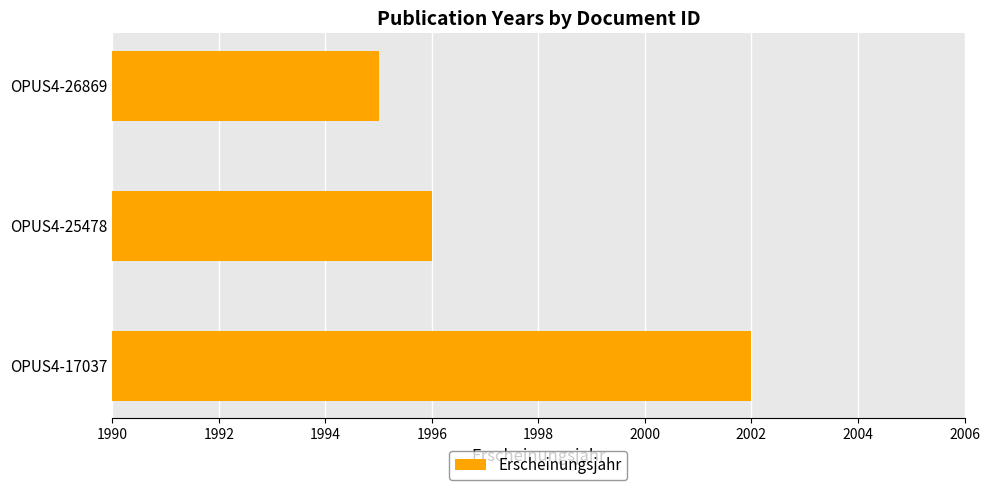

Between OPUS4-17037 and OPUS4-26869, which is larger?

OPUS4-17037